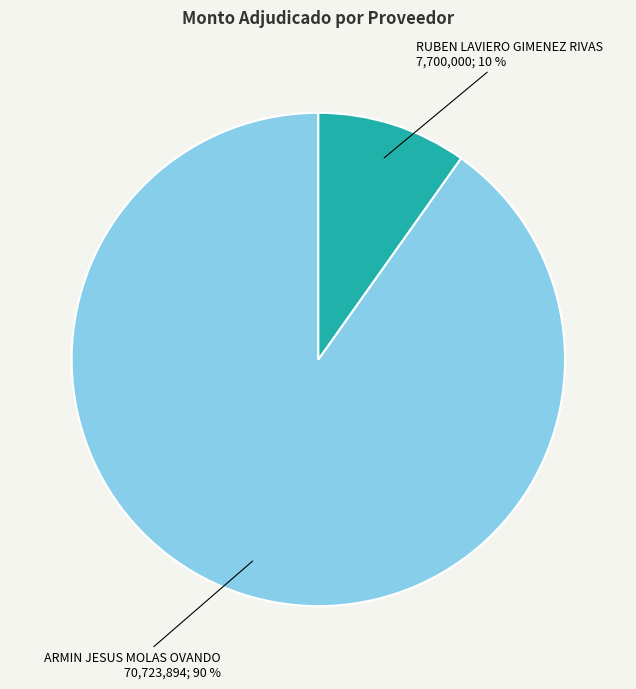

Which category has the biggest portion of the pie?

ARMIN JESUS MOLAS OVANDO